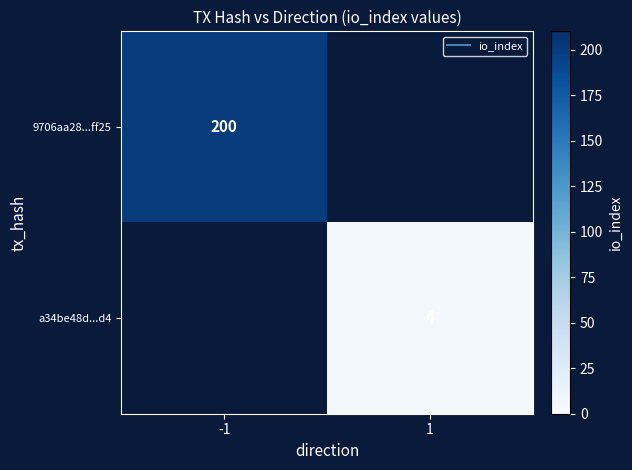

Rank the series at 1 from lowest to highest value.

9706aa28...ff25, a34be48d...d4